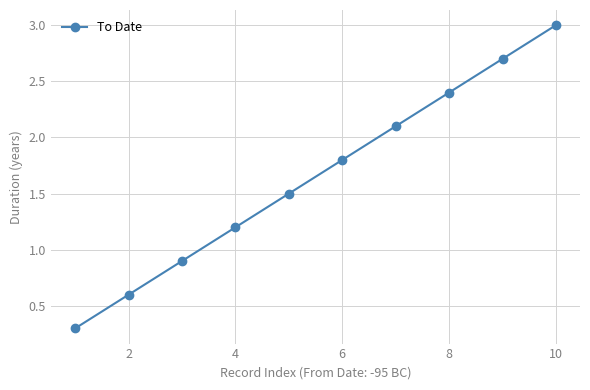

How many lines are shown in the chart?

1